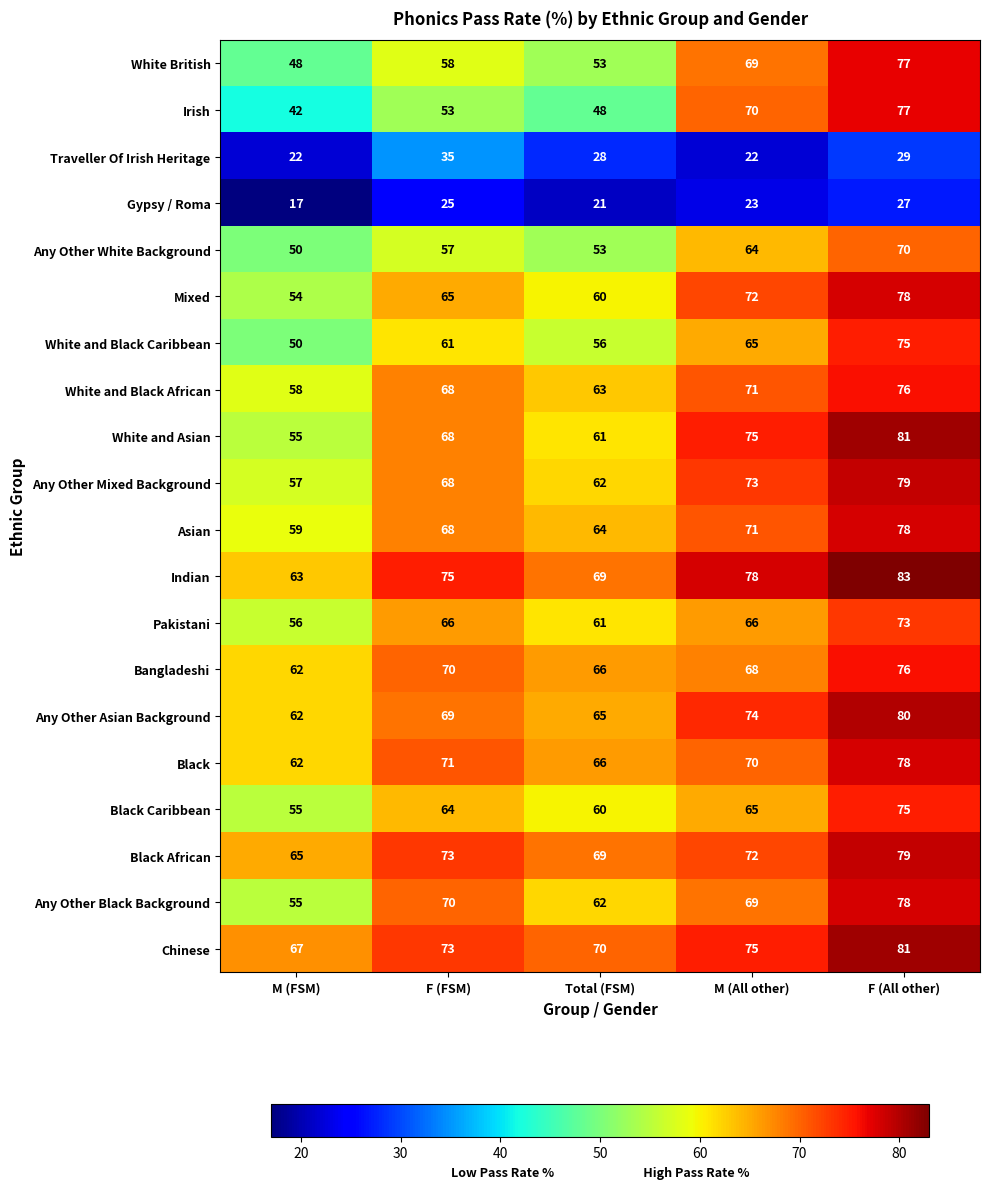

How many data points in White and Black African are less than 68?

2